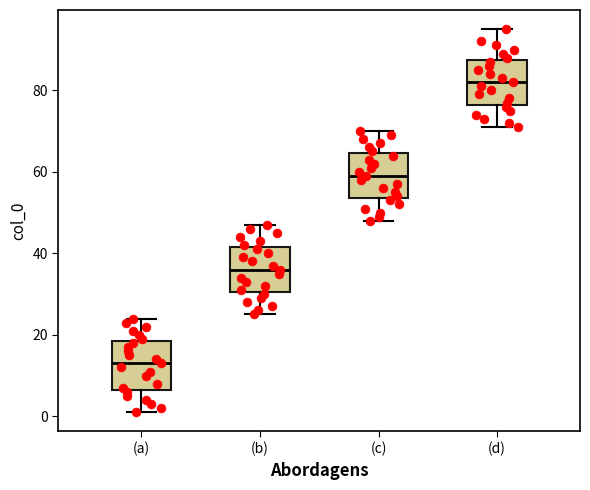

Reading left to right, read every box against the y-axis: the position of its median line, the range the box covers, and the ends of its whiskers. The values are not printed on the chart, so give them approximately, as read against the axis.

(a): median 14, box 6 to 18, whiskers 2 to 24
(b): median 36, box 30 to 42, whiskers 26 to 48
(c): median 60, box 54 to 64, whiskers 48 to 70
(d): median 82, box 76 to 88, whiskers 72 to 96